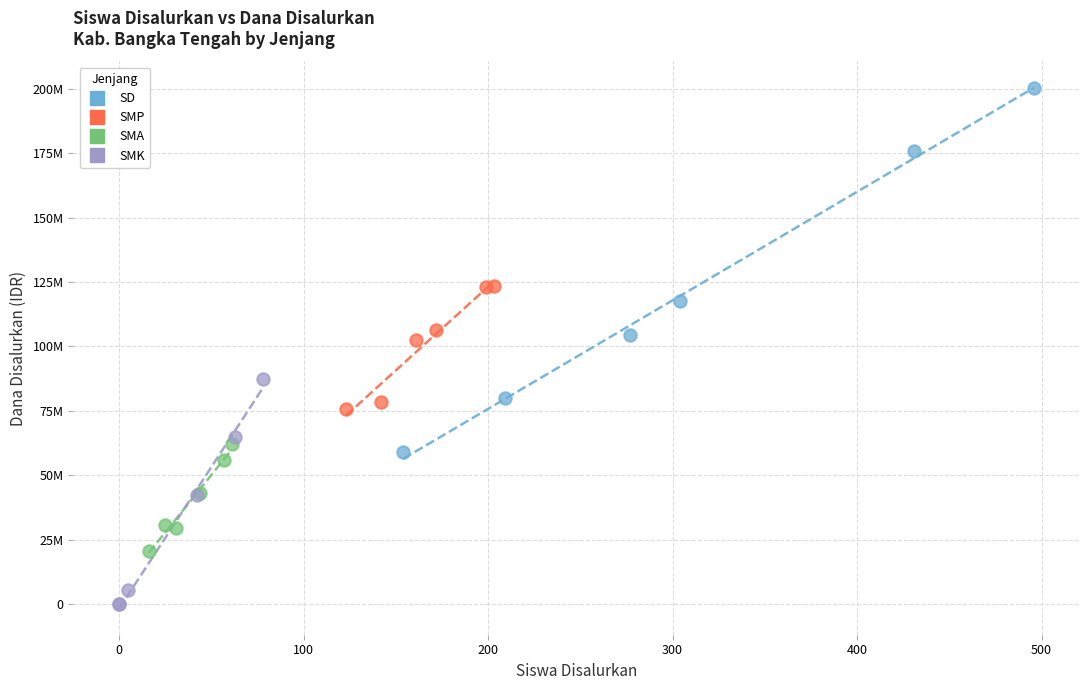

Which series reaches the minimum Y coordinate?

SMK